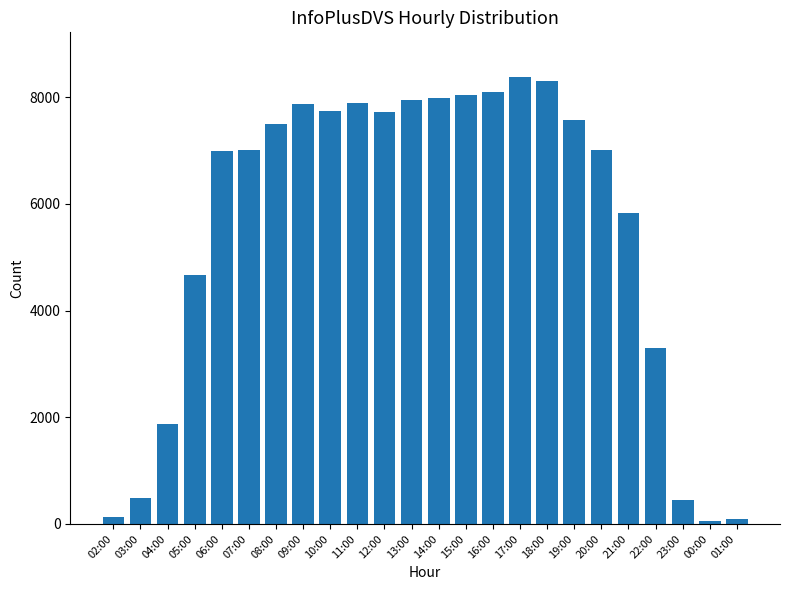

Where is the data nearest to the value 4220?

05:00